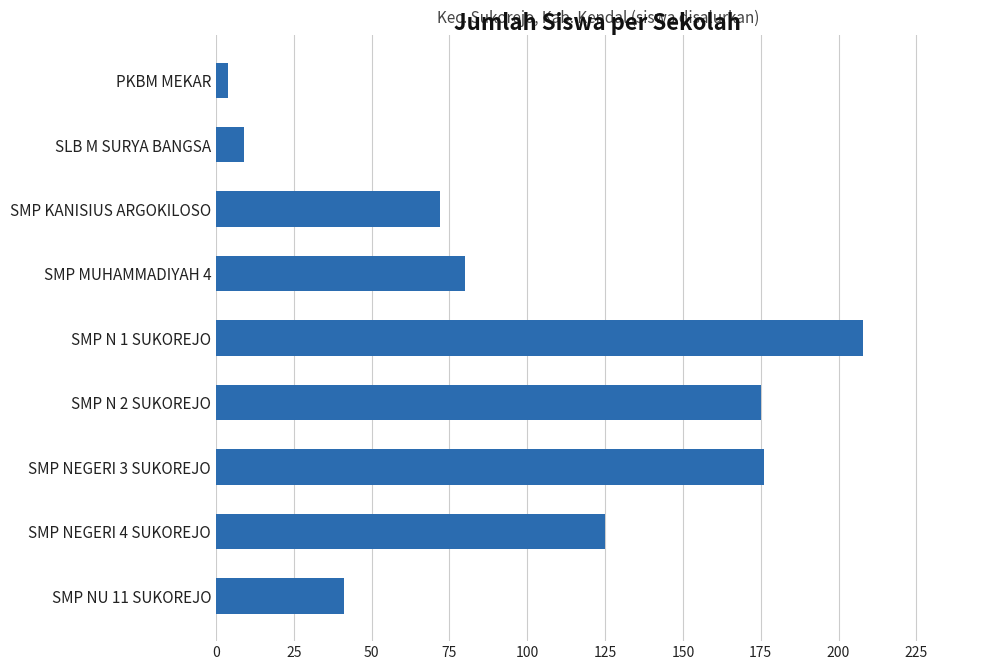

The value at SMP NU 11 SUKOREJO is 65. True or false?

False